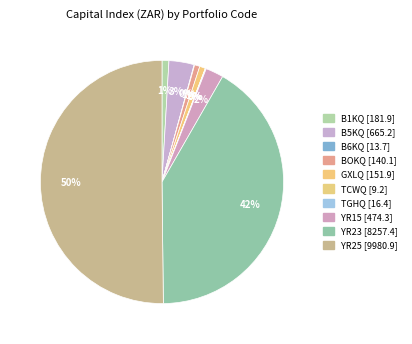

What is the largest slice in the pie chart?

YR25